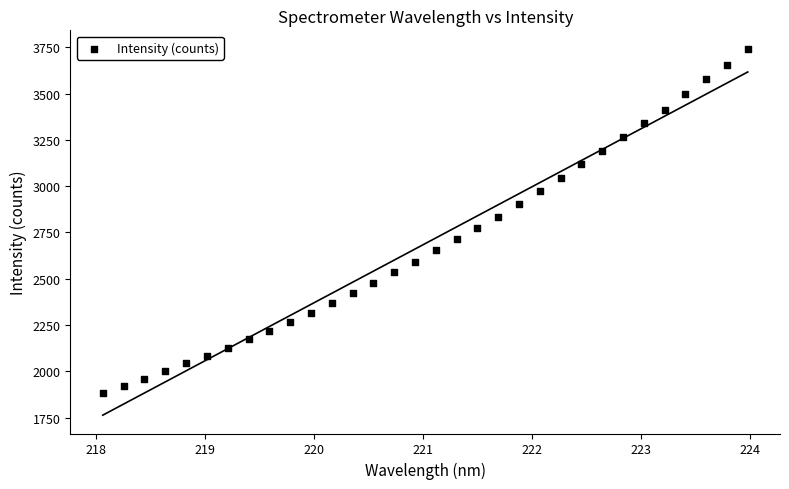

What is the range of Y values (max minus min)?

1857.9